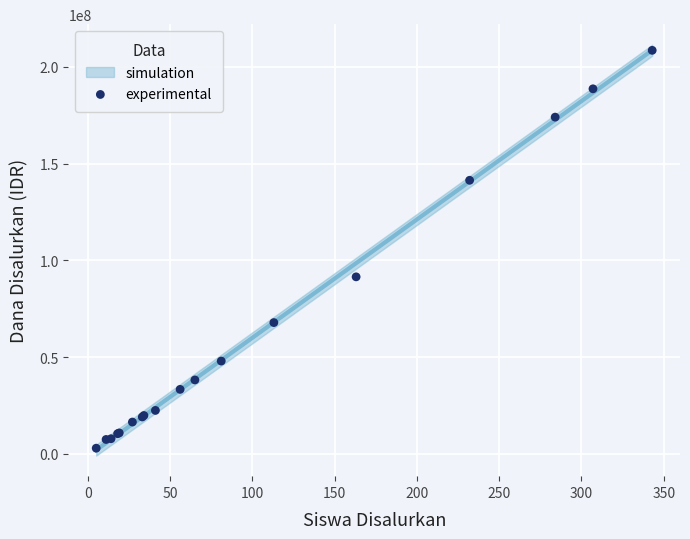

What Y value in the scatter plot is closest to 105750000?

91500000